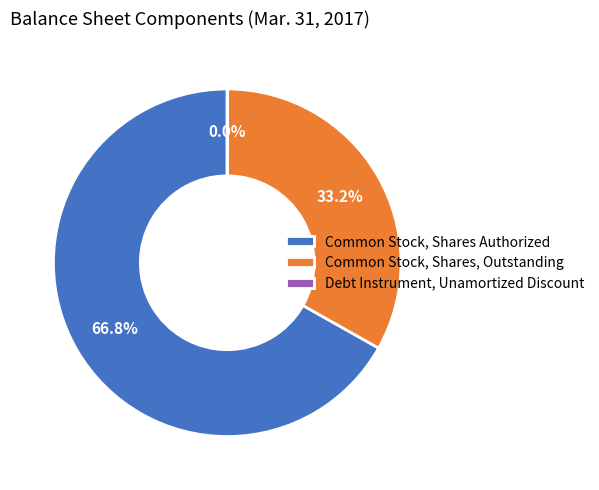

Does any single category account for the majority?

Yes